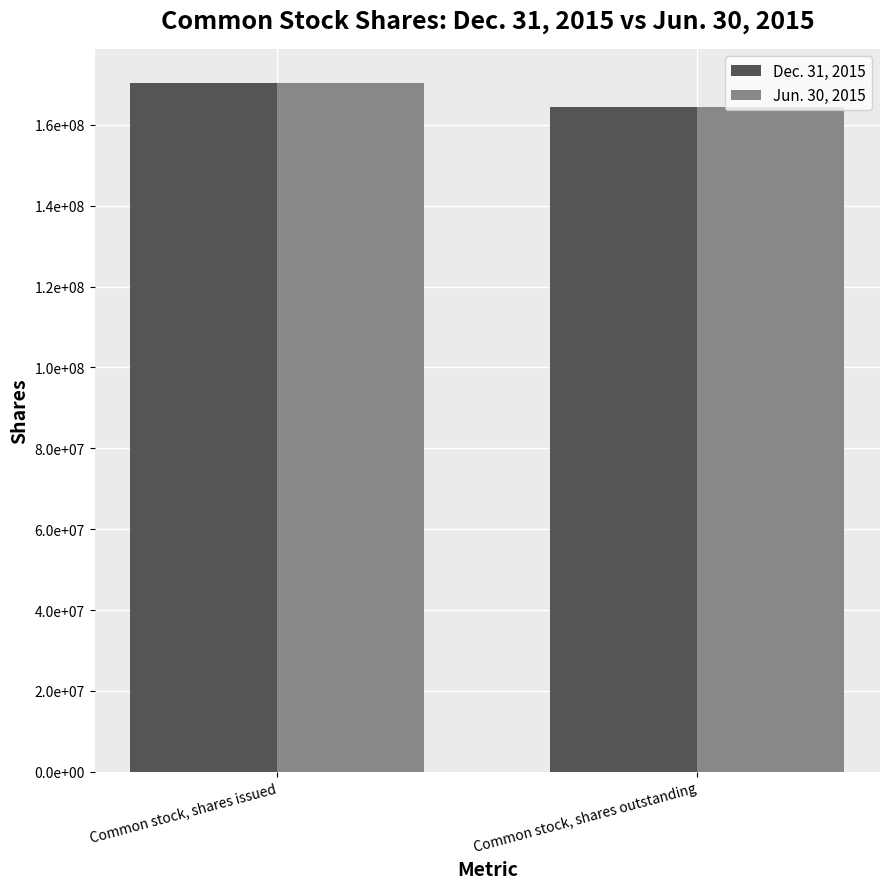

Reading left to right, list all the values displayed in this chart.

Dec. 31, 2015: Common stock, shares issued=170284536	Common stock, shares outstanding=164419936
Jun. 30, 2015: Common stock, shares issued=170284536	Common stock, shares outstanding=164419936